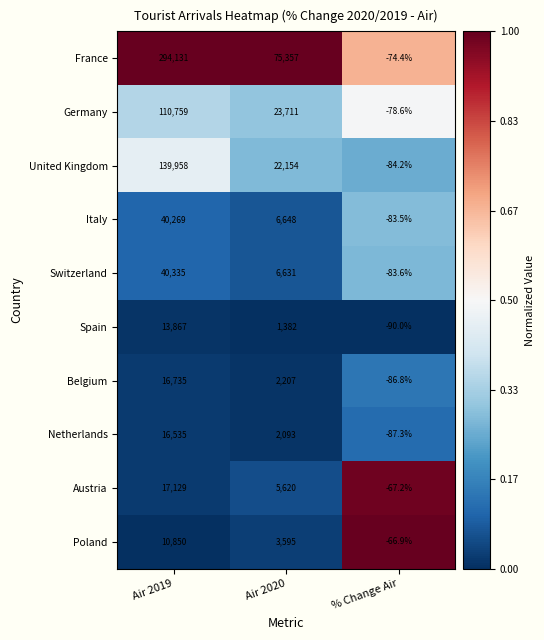

Which category has the lowest value across all series?

% Change Air